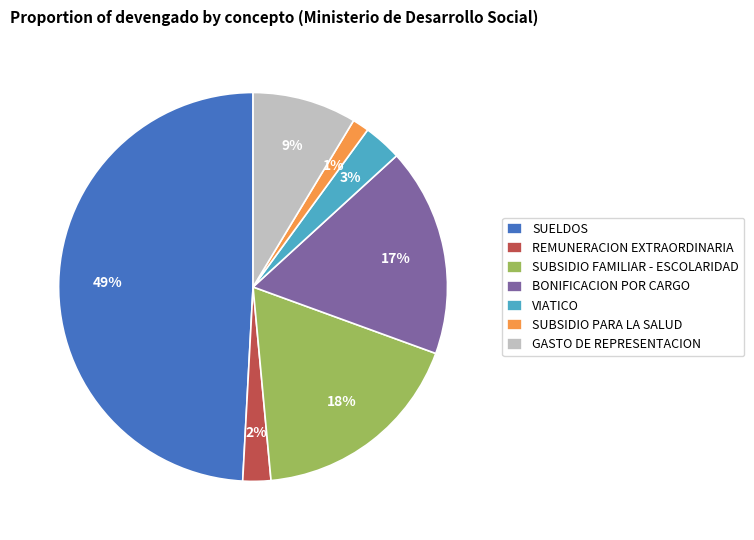

What is the largest slice in the pie chart?

SUELDOS